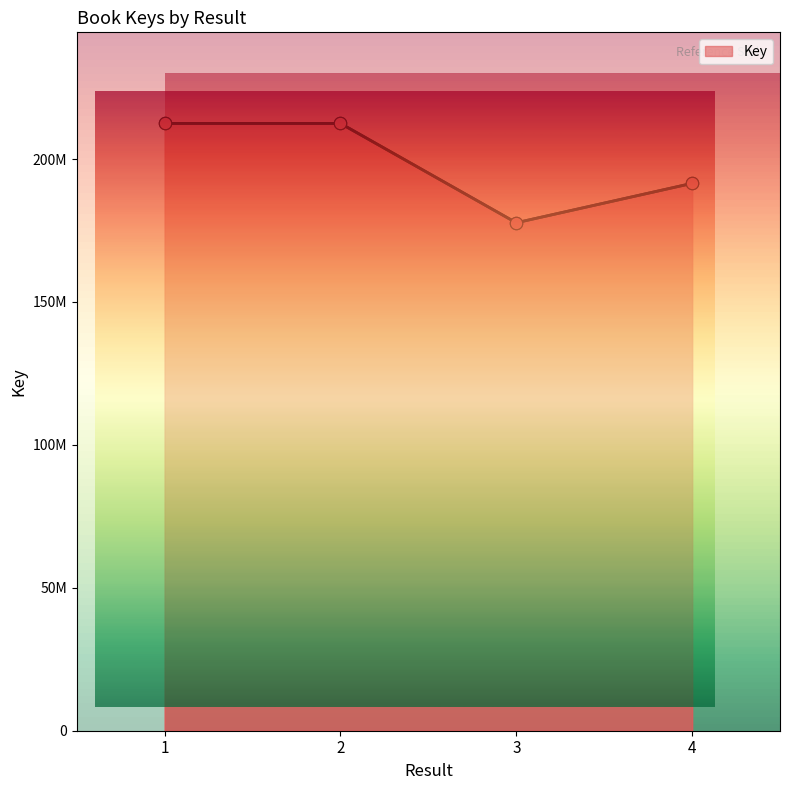

What is the change in value from 2 to 4?

-20968700